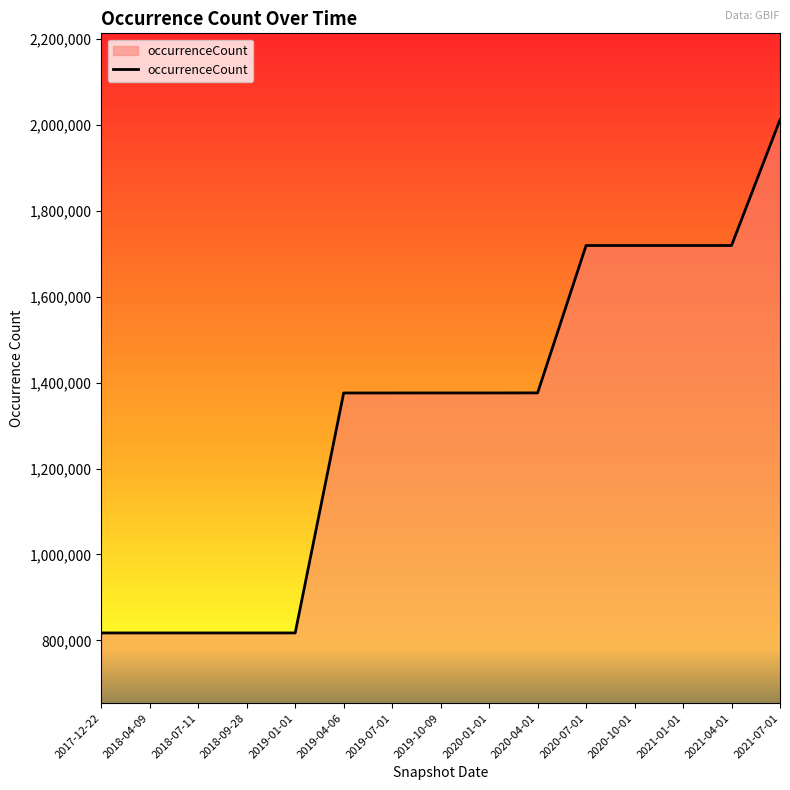

What is the difference between the values at 2019-04-06 and 2017-12-22?

558510